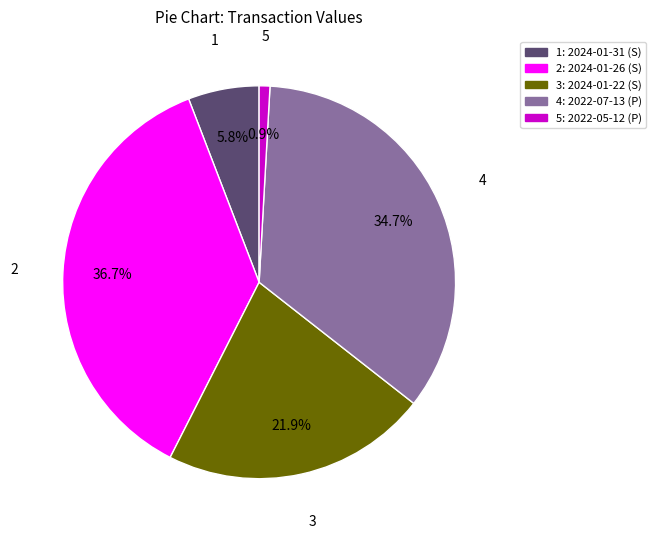

Is there a majority slice in this chart?

No